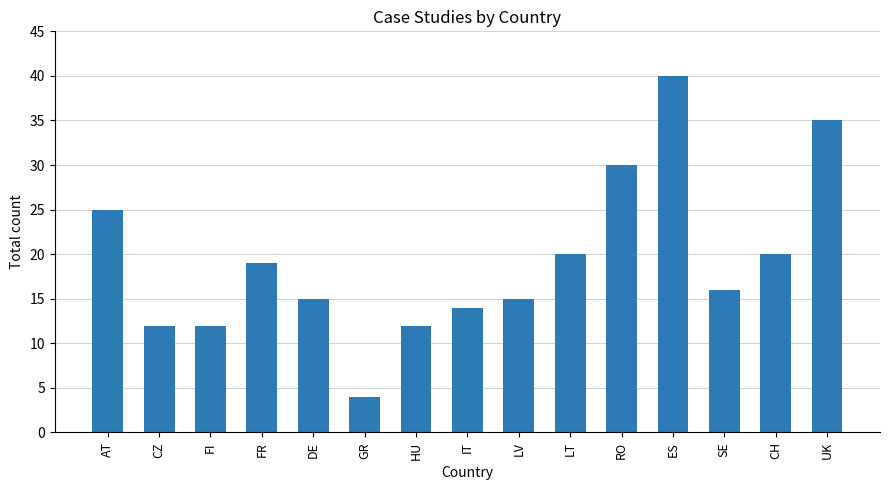

Which has a higher value, GR or DE?

DE